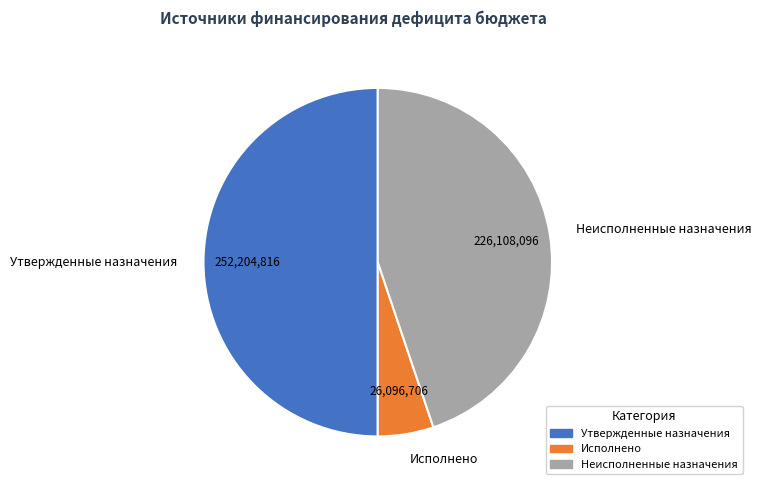

Approximately how many times larger is the value at Утвержденные назначения compared to Неисполненные назначения?

1.1